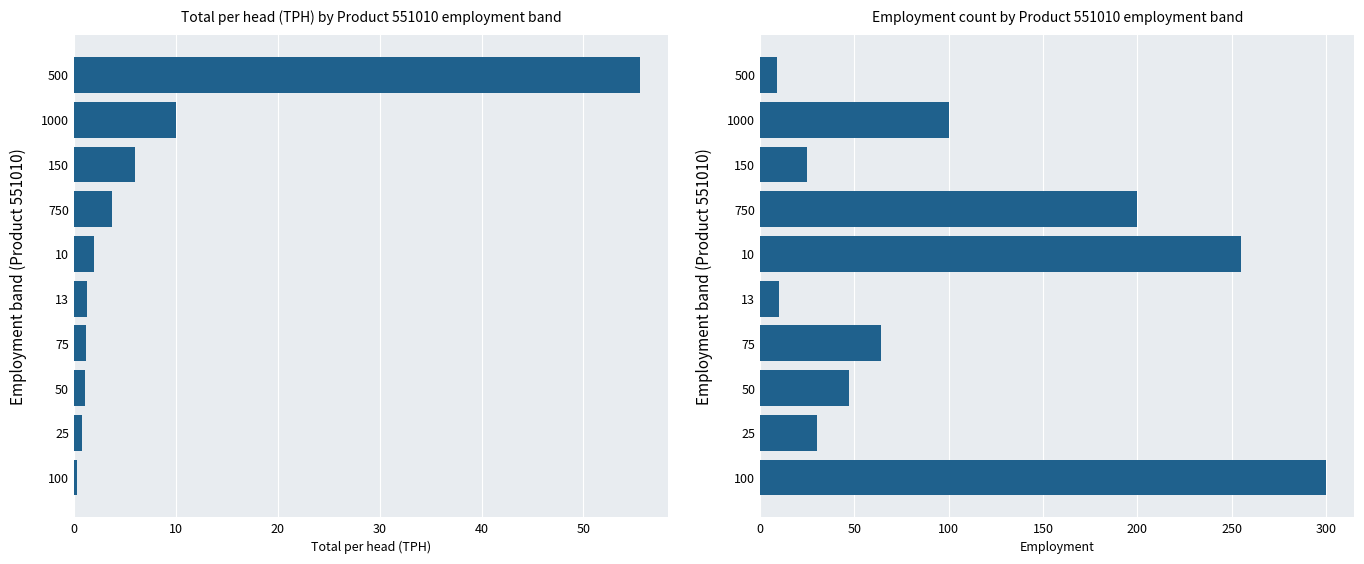

The Total per head (TPH) series shows 5.0 at 750. True or false?

False